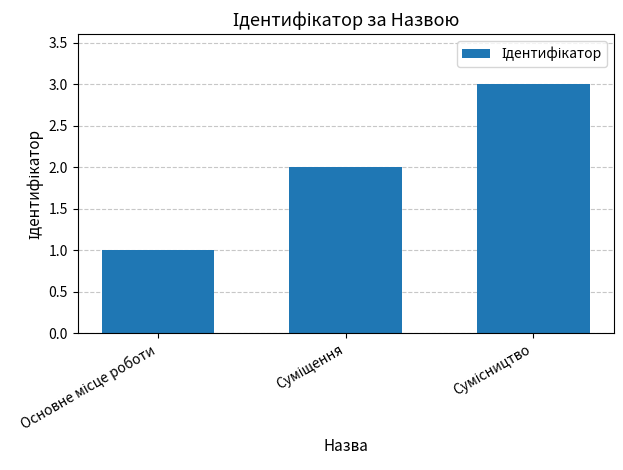

What is the maximum value shown in the chart?

3